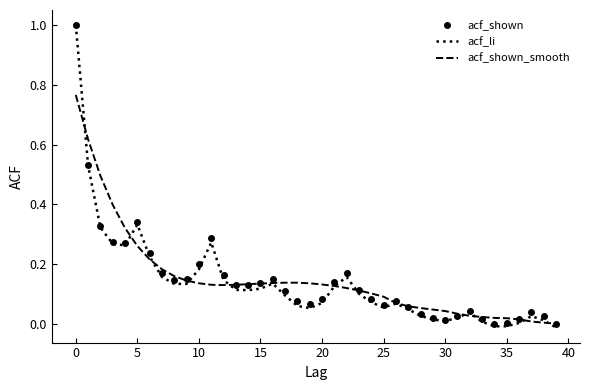

What is the maximum value for acf_shown?

1.0